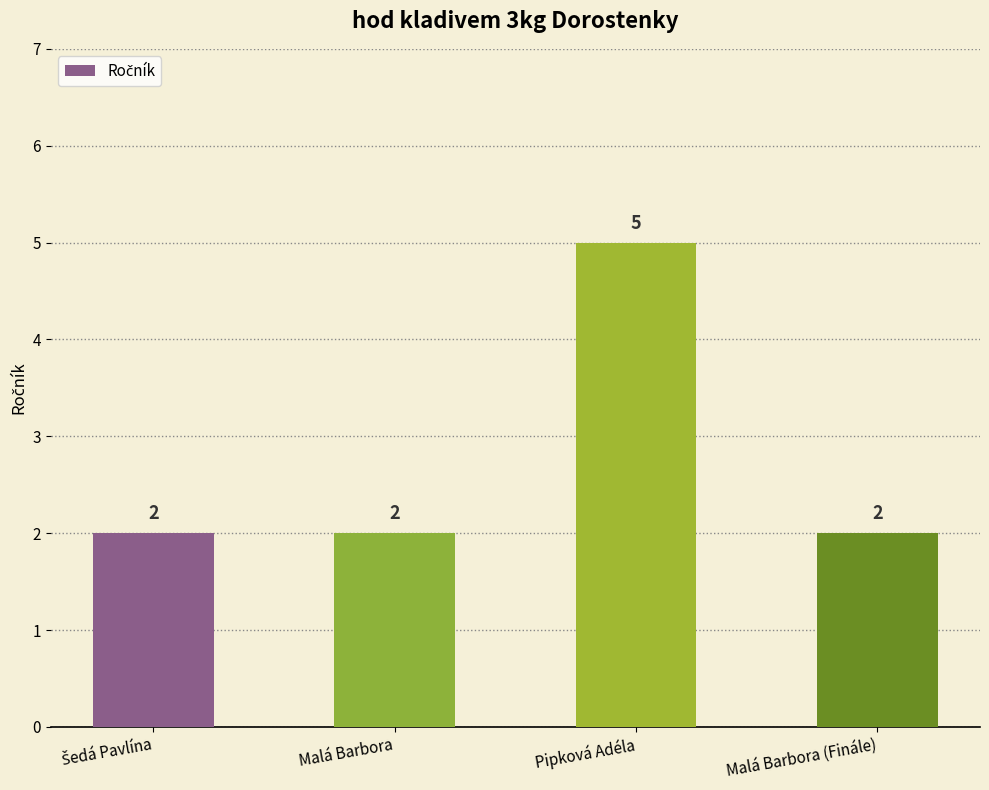

What position from the right is Malá Barbora (Finále)?

1